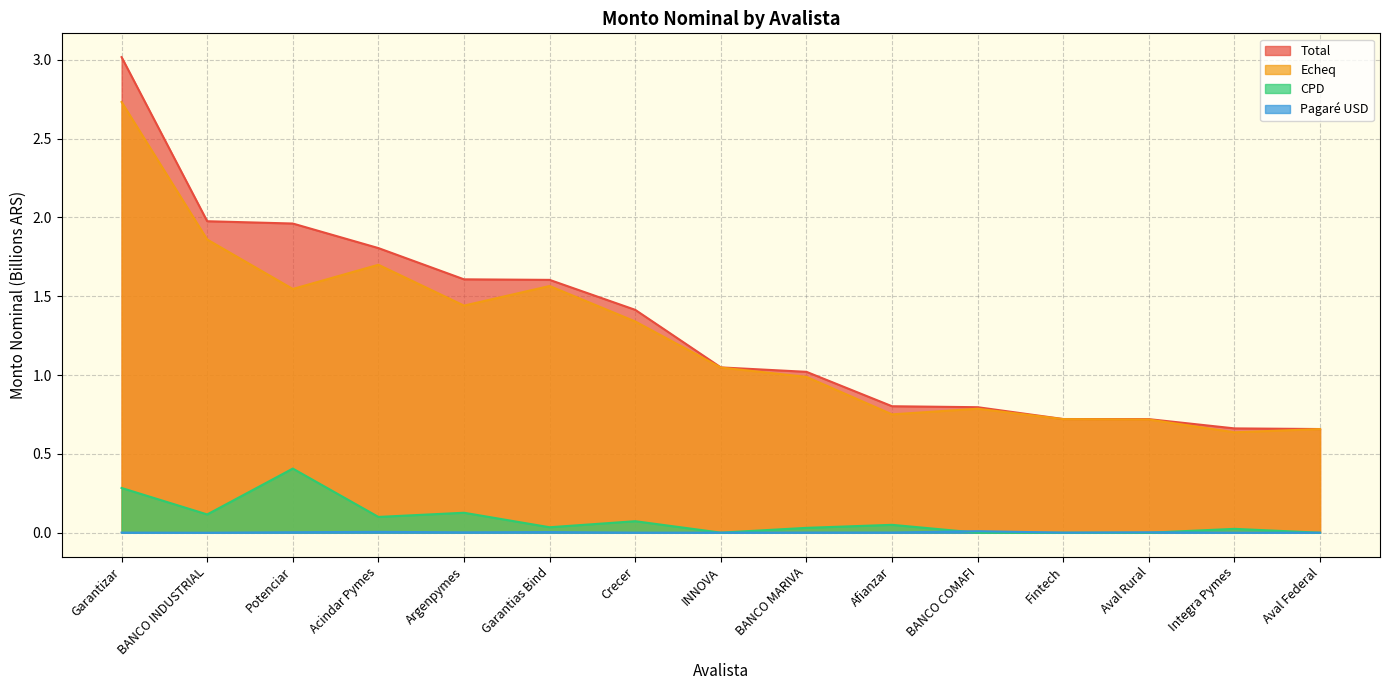

In Echeq, how many points are higher than both neighbors (excluding endpoints)?

3